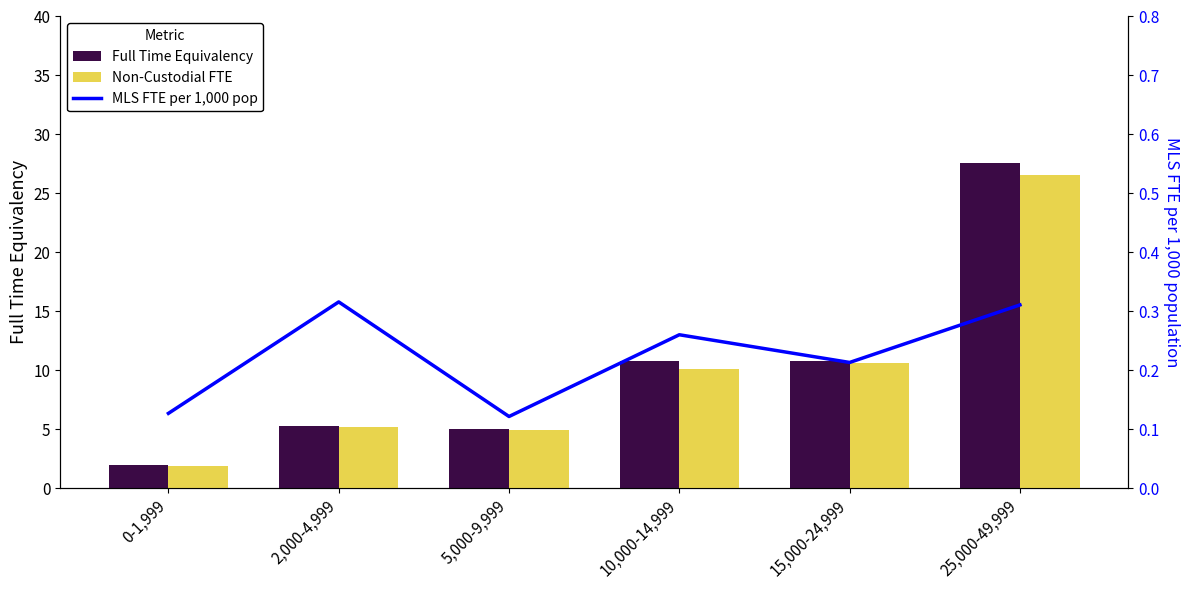

The Full Time Equivalency series shows 5.0 at 5,000-9,999. True or false?

True